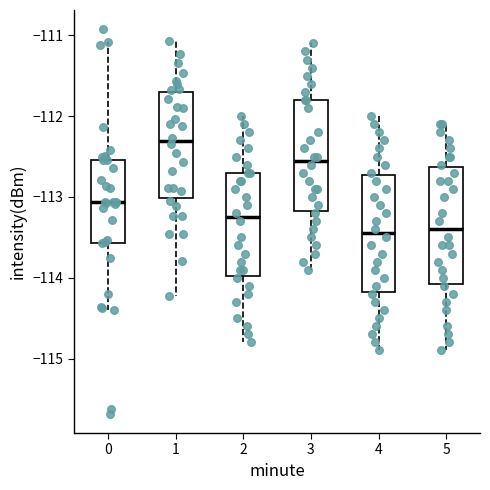

Reading left to right, transcribe this box plot: for each box, give where its median line is, the range the box spans, and where its two whiskers end, as read against the y-axis. The values are not printed on the chart, so give them approximately, as read against the axis.

0: median -113.1, box -113.6 to -112.5, whiskers -114.4 to -111.1
1: median -112.3, box -113.0 to -111.7, whiskers -114.2 to -111.1
2: median -113.2, box -114.0 to -112.7, whiskers -114.8 to -112.0
3: median -112.5, box -113.2 to -111.8, whiskers -113.9 to -111.1
4: median -113.4, box -114.2 to -112.7, whiskers -114.9 to -112.0
5: median -113.4, box -114.1 to -112.6, whiskers -114.9 to -112.1